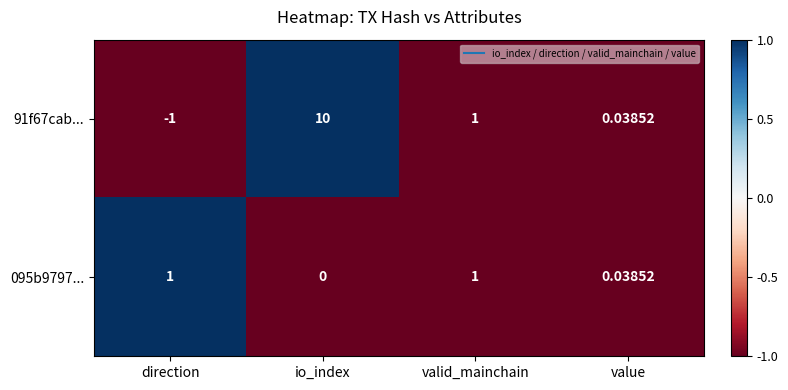

Which category has the lowest value in the 095b9797... series?

io_index